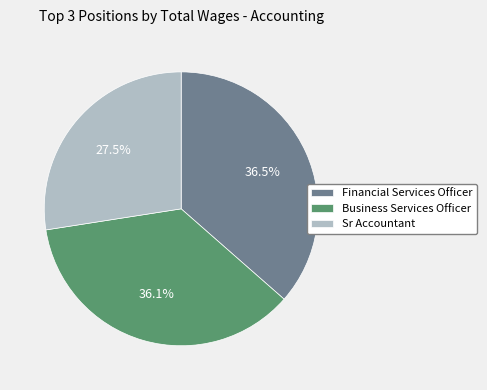

Approximately how many times larger is the value at Financial Services Officer compared to Business Services Officer?

1.0